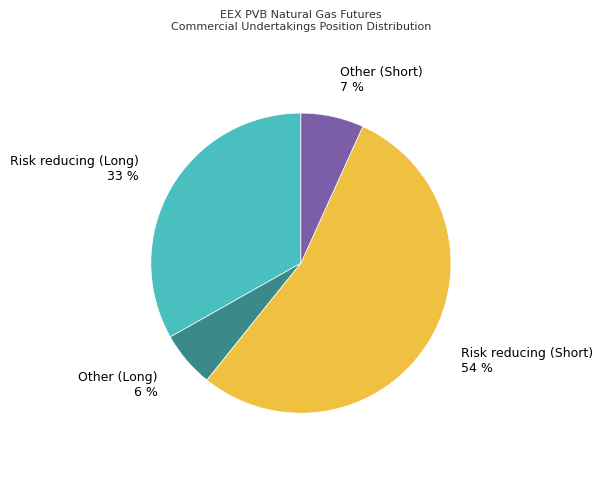

To the nearest percent, what is the average slice percentage?

25%